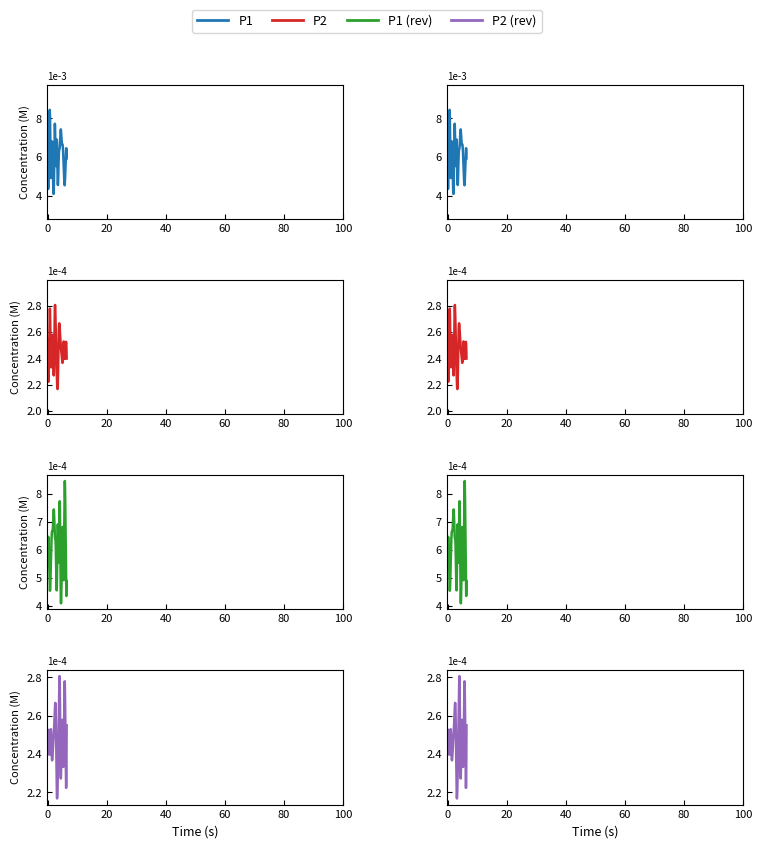

Is the value of P1 at 10:00 greater than the value of P2 at 02:00?

Yes